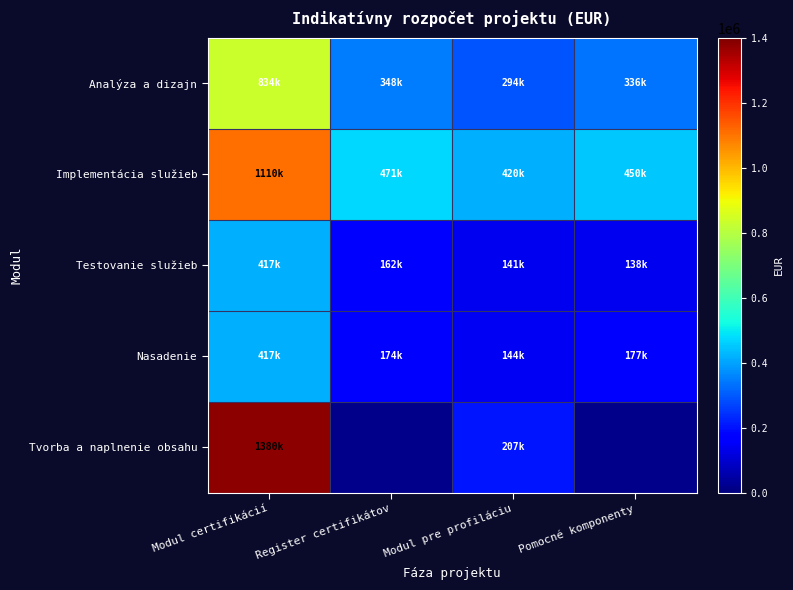

At how many categories does at least one series exceed 741846?

1